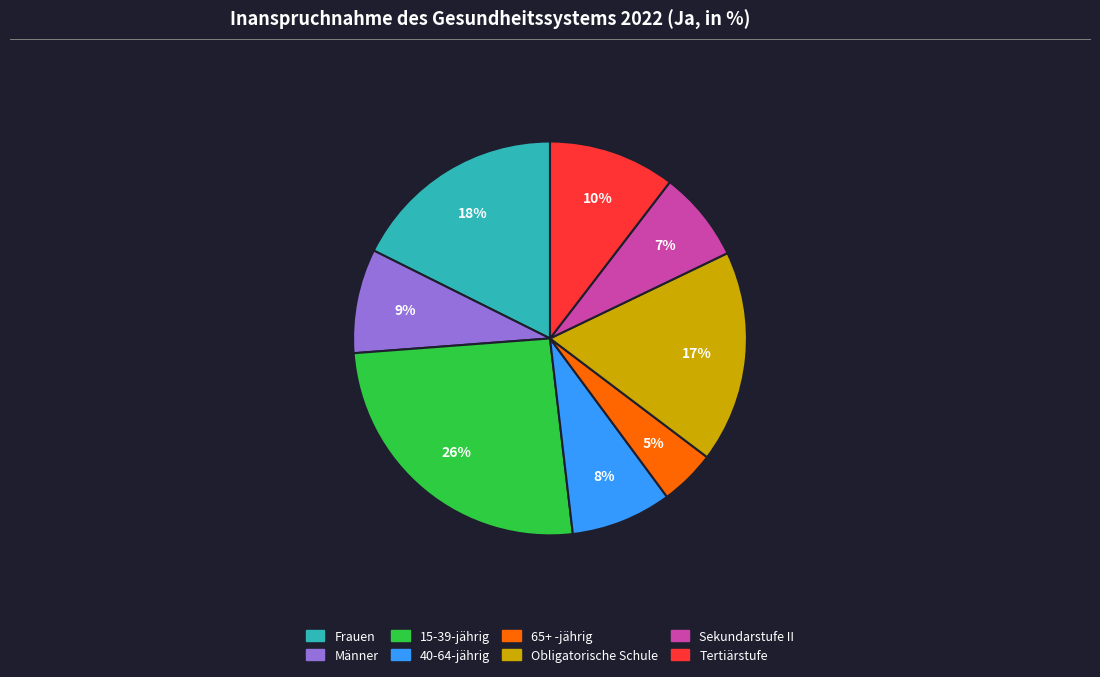

Does 15-39-jährig represent more than half of the total?

No